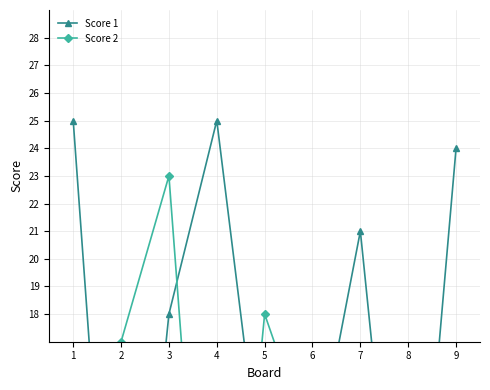

What is the spread (max minus min) of values at 2?

16